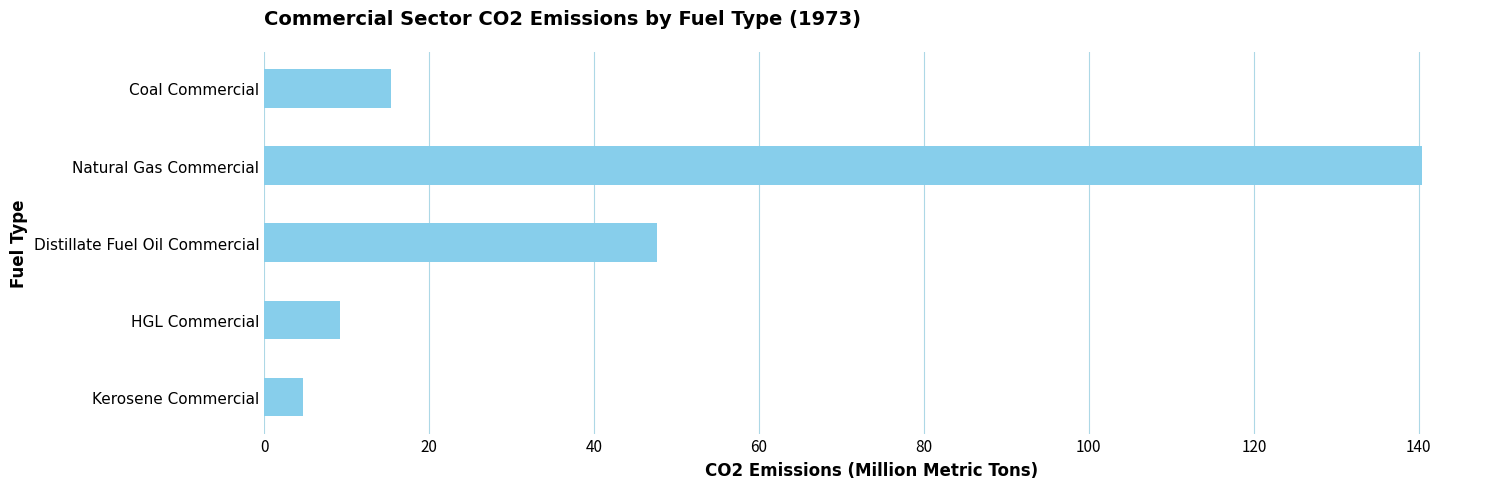

Approximately how many times larger is the value at Natural Gas Commercial compared to Kerosene Commercial?

29.7